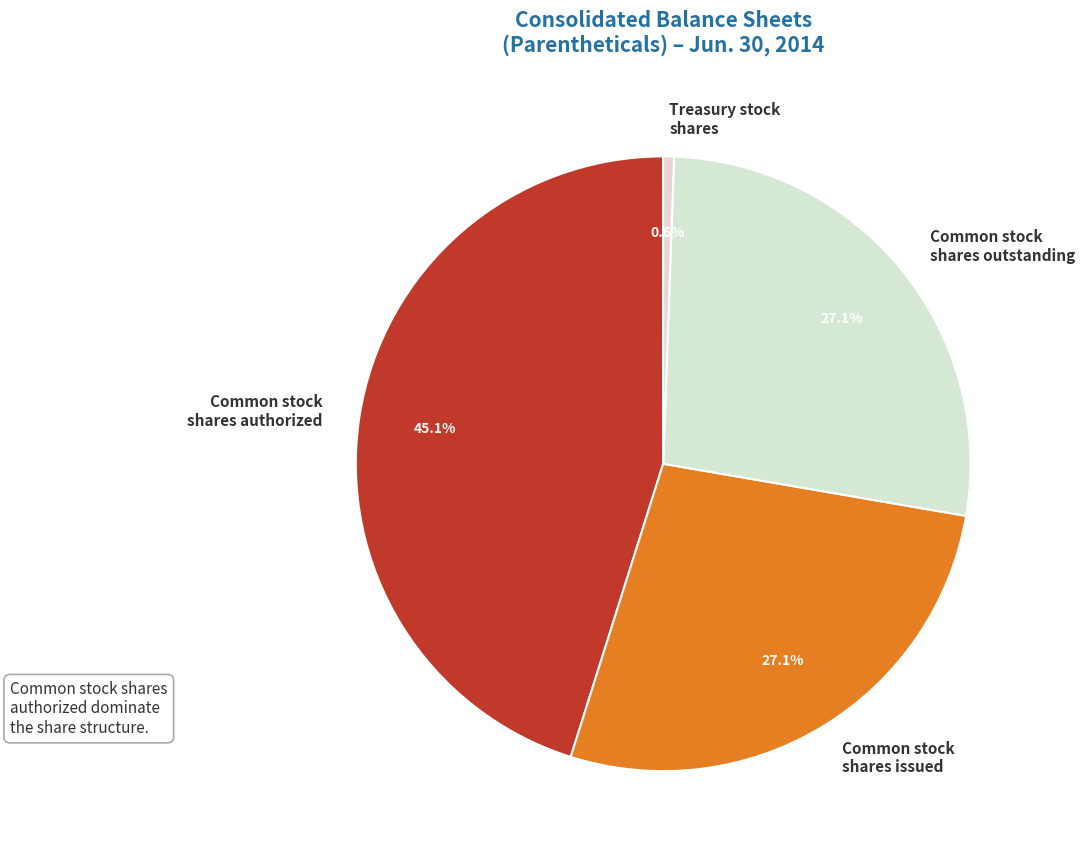

Is Common stock shares authorized the majority of the pie?

No